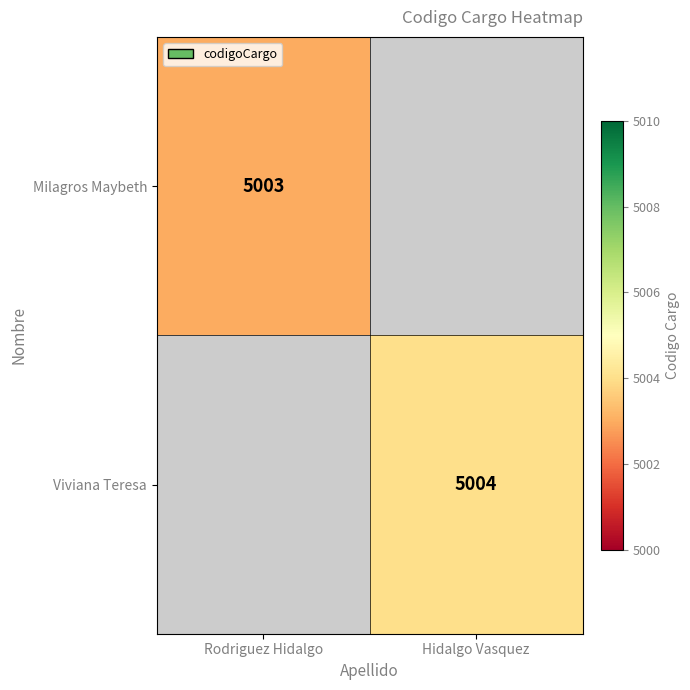

The value of Milagros Maybeth at Rodriguez Hidalgo is 5003. True or false?

True